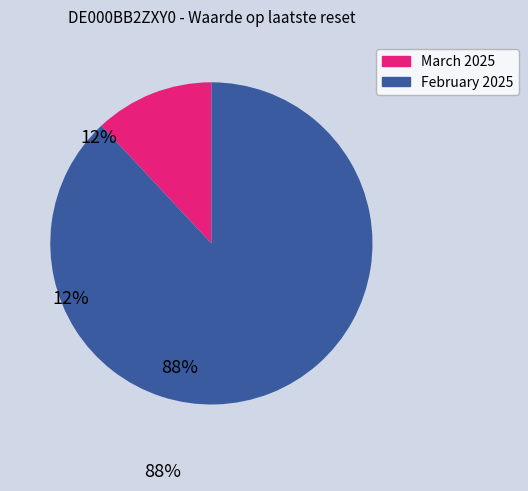

Which has a higher value, 2025-02-10 or 2025-03-03?

2025-02-10